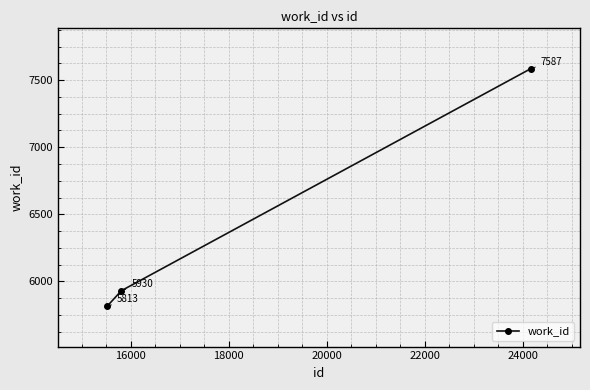

Reading left to right, transcribe all the data shown in this chart.

5813	5930	7587